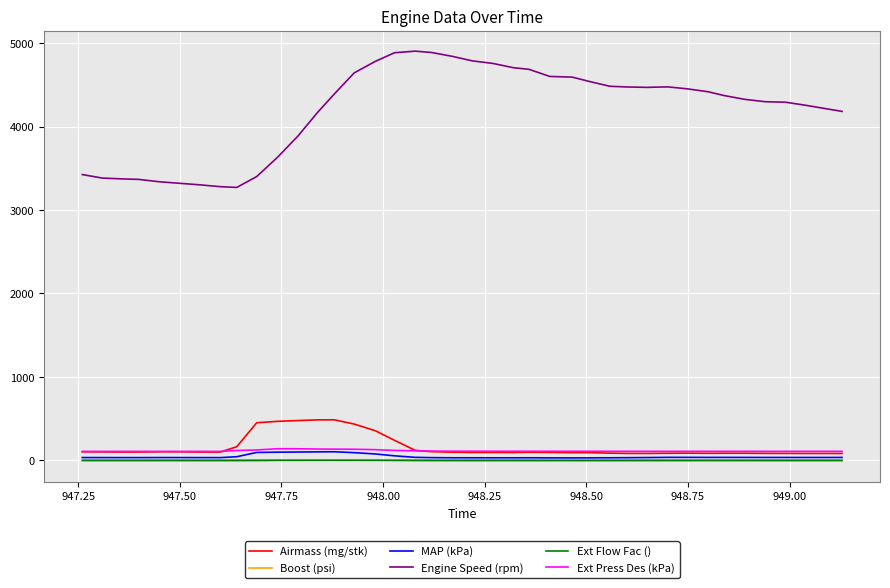

True or false: Ext Flow Fac () and Engine Speed (rpm) cross at least once.

False